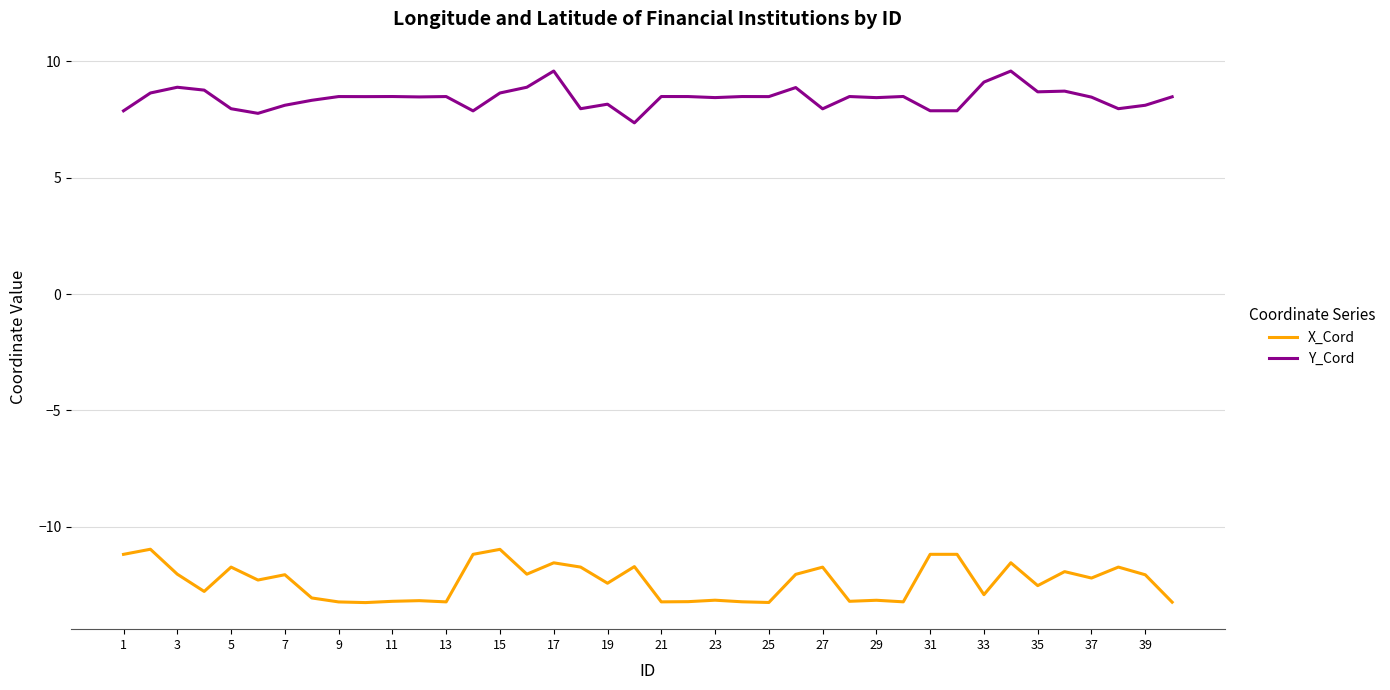

True or false: Y_Cord and X_Cord cross at least once.

False